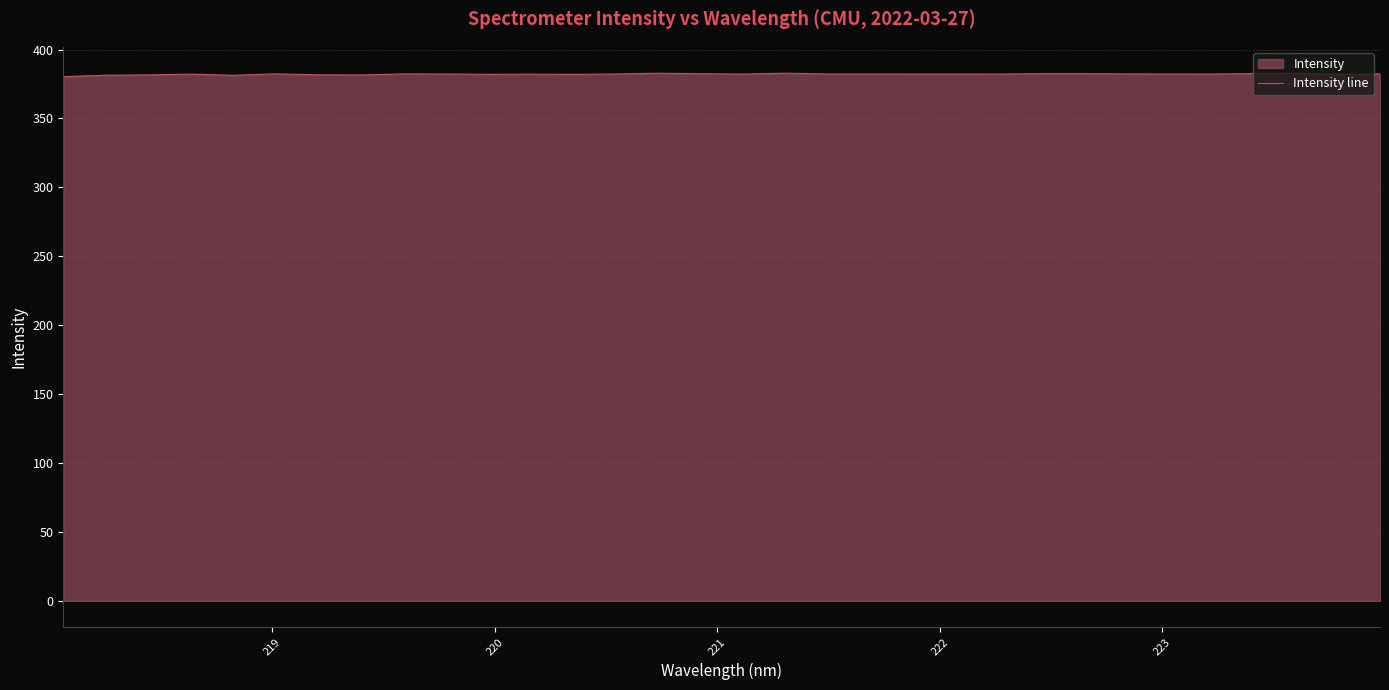

What is the maximum value shown in the chart?

382.9